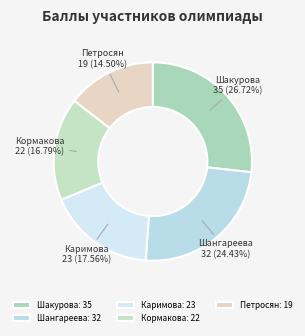

Which slice is the smallest?

Петросян